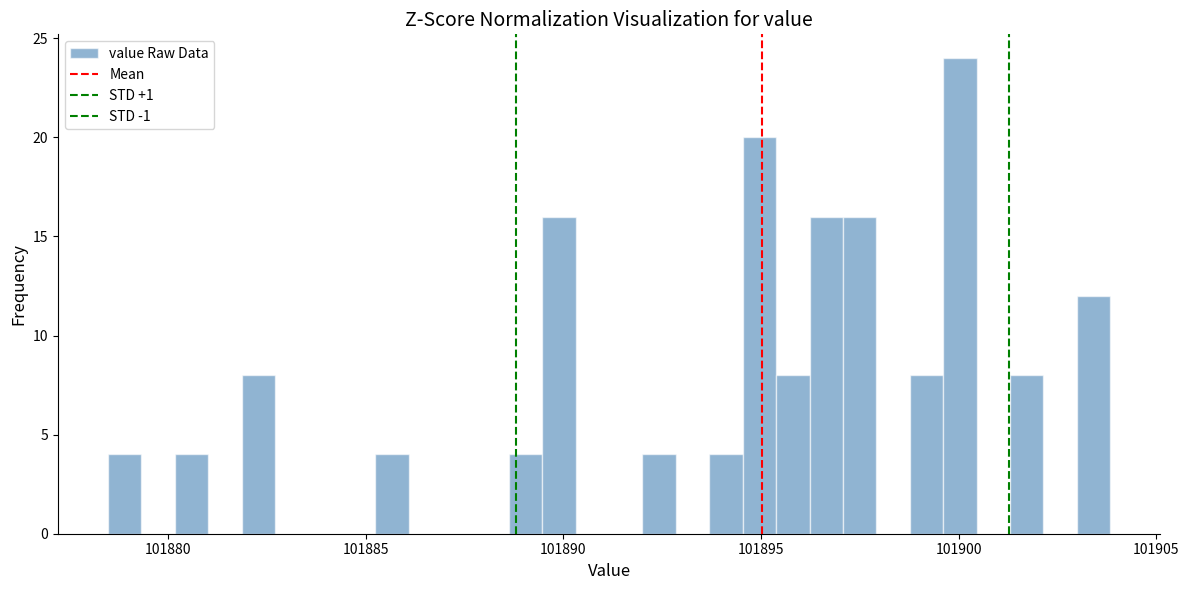

Read against the x-axis, roughly where is the centre of the tallest bar?

101900.0